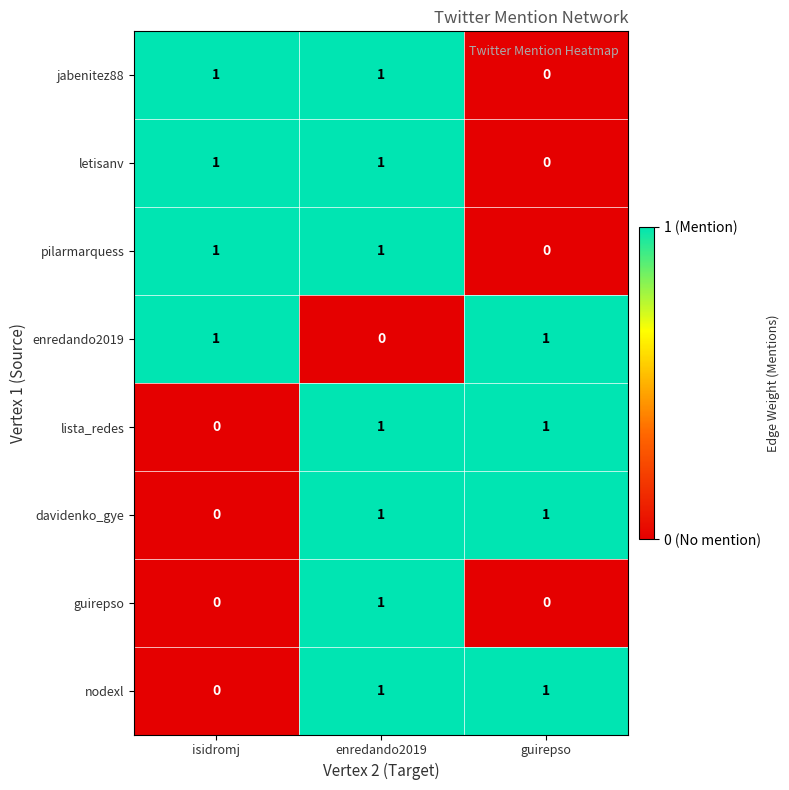

Count the jabenitez88 values in the range 0 to 1.

3